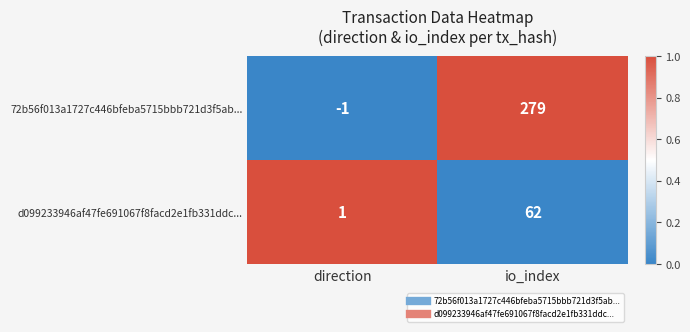

Rank the series at direction from lowest to highest value.

72b56f013a1727c446bfeba5715bbb721d3f5ab..., d099233946af47fe691067f8facd2e1fb331ddc...